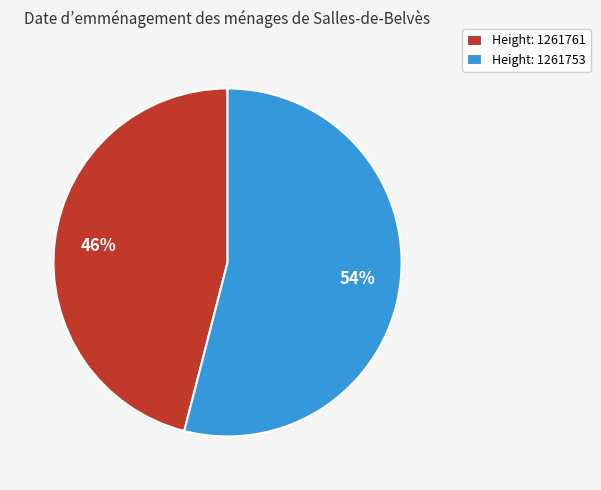

To the nearest percent, what percentage of the pie is Height: 1261761?

46%